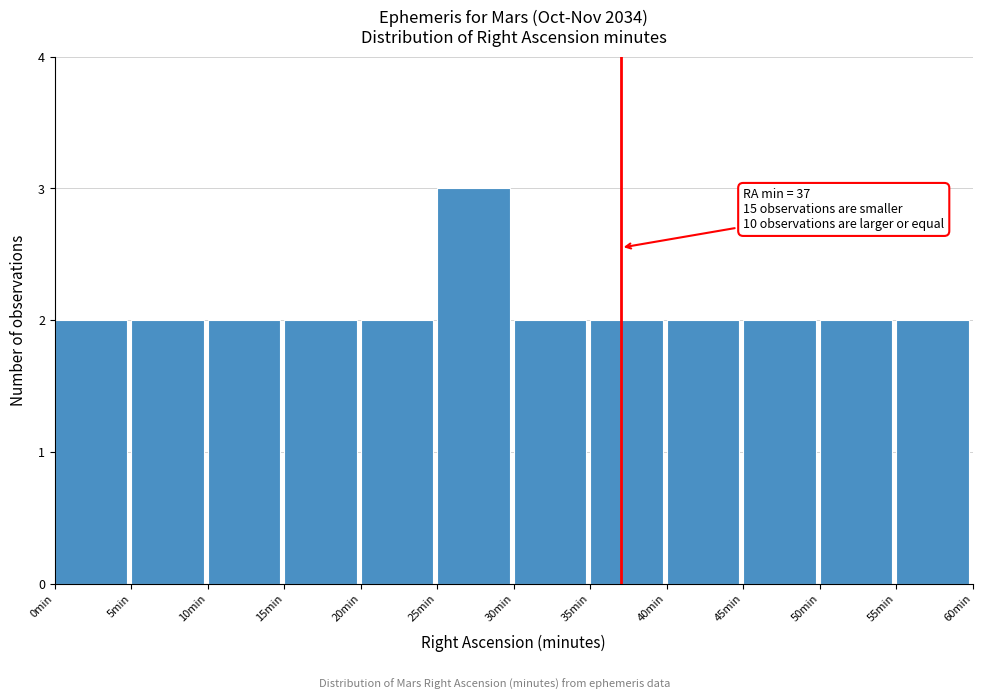

Over which range of the x-axis is the bar tallest?

25 to 30